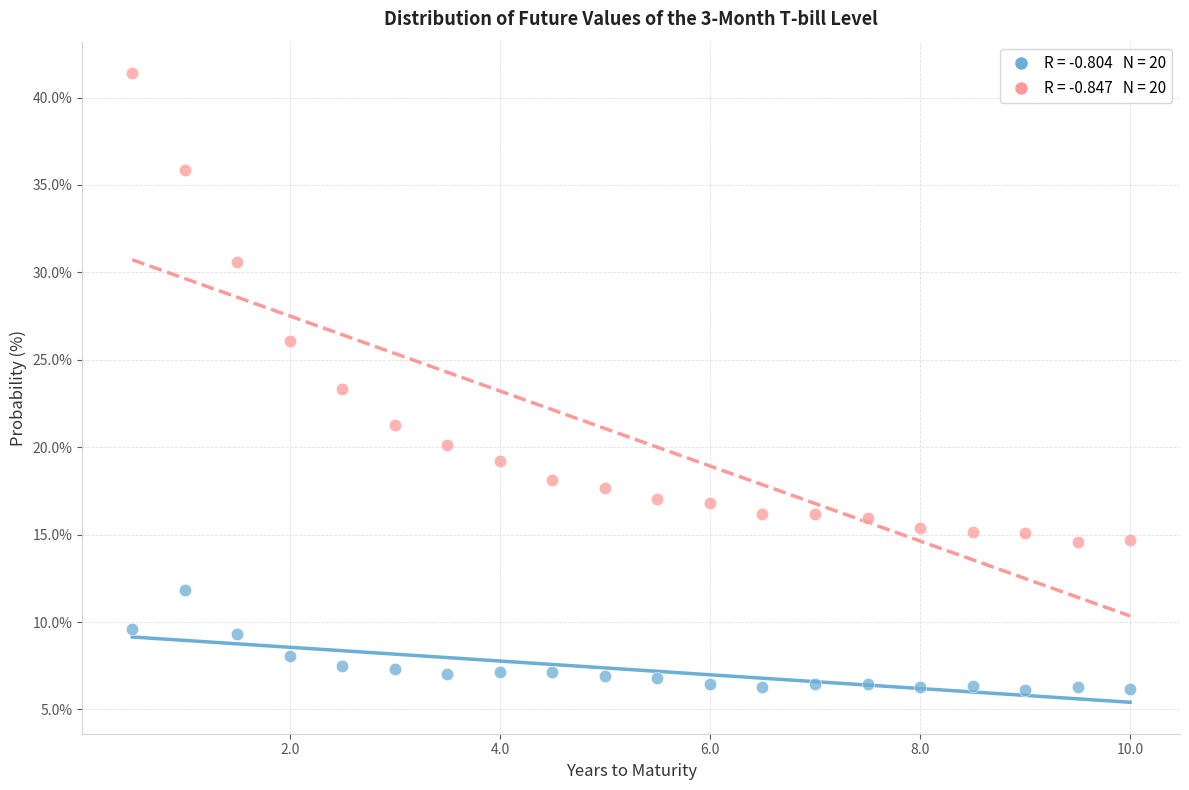

Across all data points, what is the range of Y values (max minus min)?

35.3